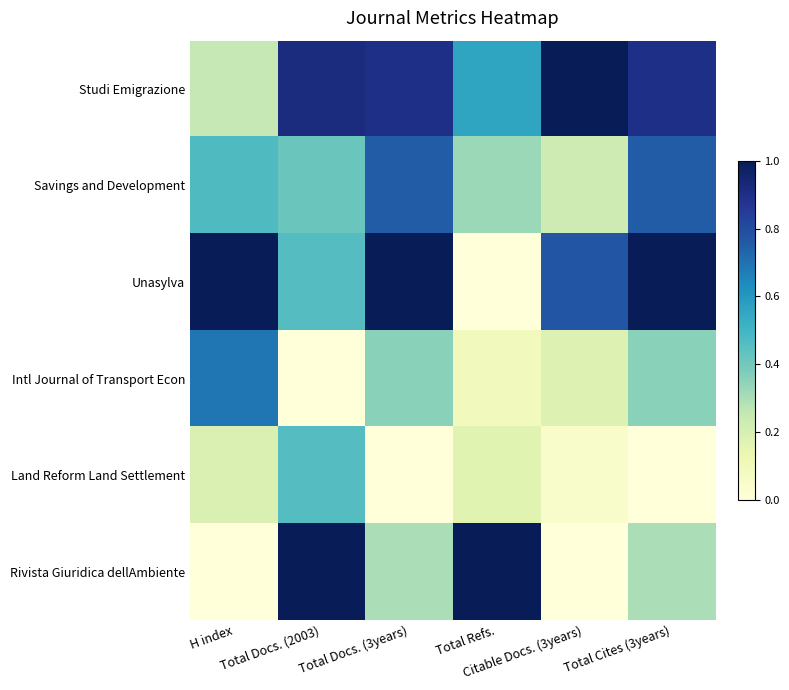

How many categories are shown in the chart?

6